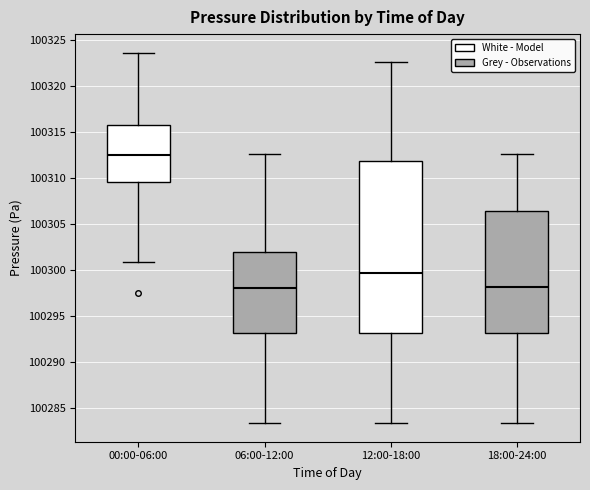

Reading left to right, transcribe this box plot: for each box, give where its median line is, the range the box spans, and where its two whiskers end, as read against the y-axis. The values are not printed on the chart, so give them approximately, as read against the axis.

00:00-06:00: median 100312.5, box 100309.5 to 100316.0, whiskers 100301.0 to 100323.5
06:00-12:00: median 100298.0, box 100293.0 to 100302.0, whiskers 100283.5 to 100312.5
12:00-18:00: median 100299.5, box 100293.0 to 100312.0, whiskers 100283.5 to 100322.5
18:00-24:00: median 100298.0, box 100293.0 to 100306.5, whiskers 100283.5 to 100312.5